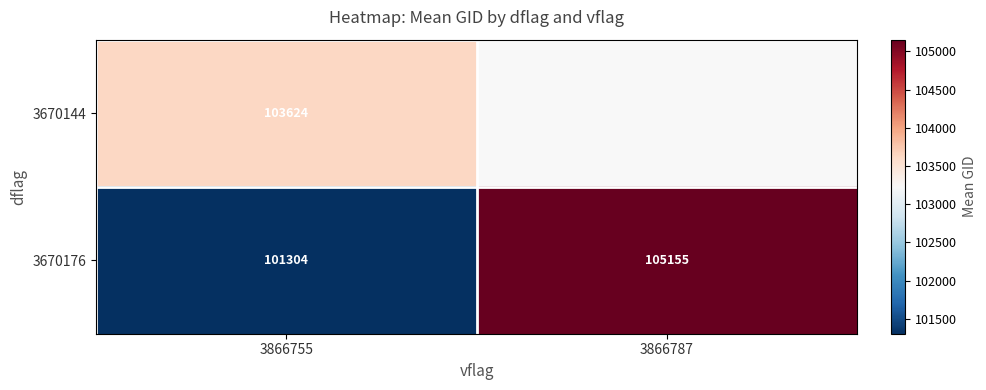

Where is 3670176 nearest to the value 103229?

3866755